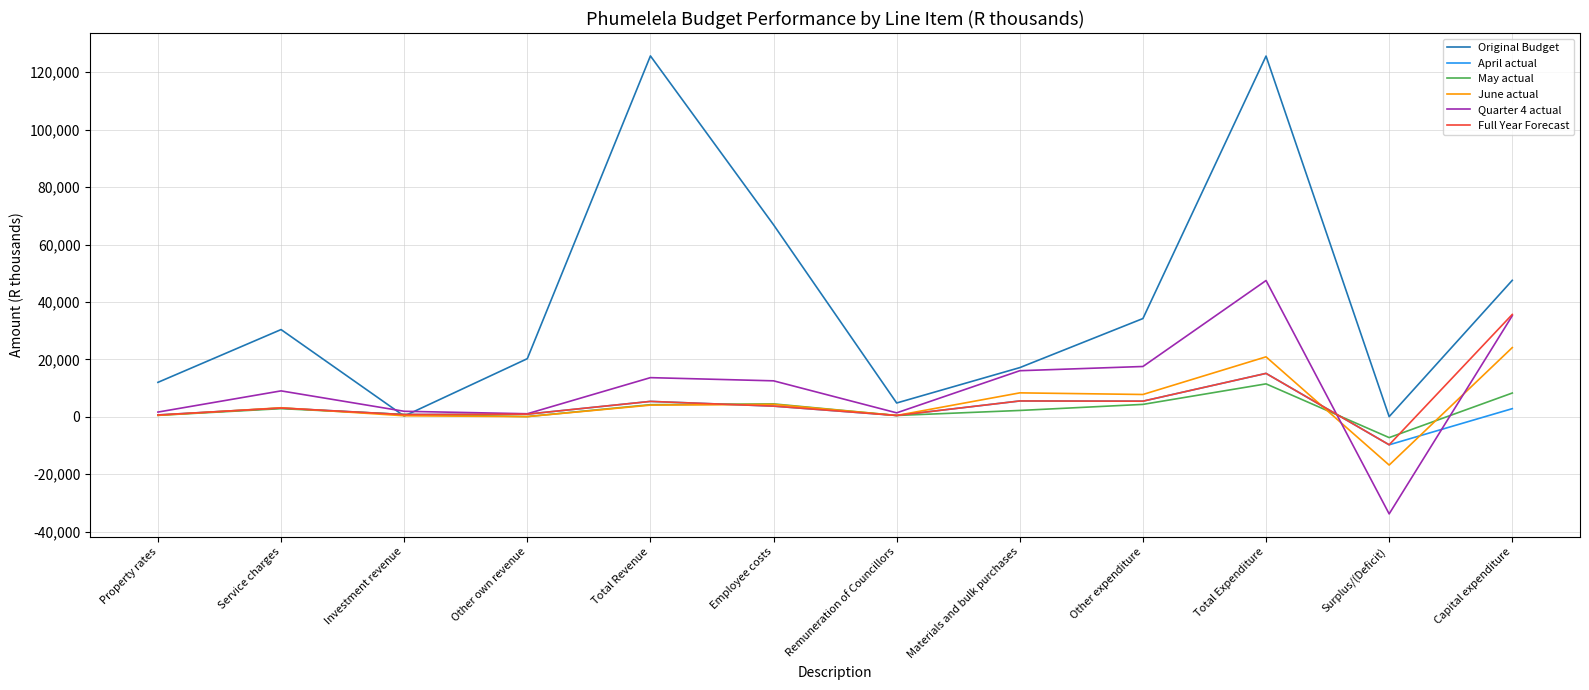

Which category has the lowest value in the April actual series?

Surplus/(Deficit)